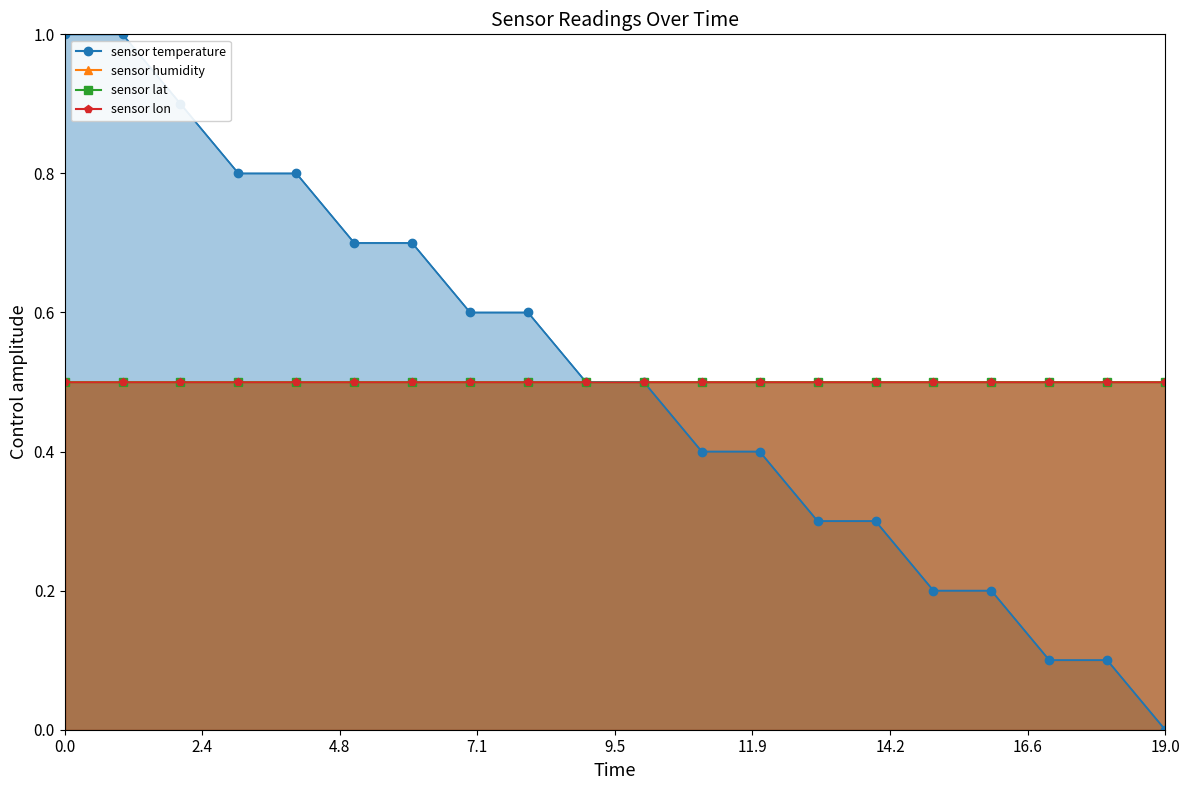

Reading left to right, extract all data points from this chart.

temperature: 1.0	1.0	0.9	0.8	0.8	0.7	0.7	0.6	0.6	0.5	0.5	0.4	0.4	0.3	0.3	0.2	0.2	0.1	0.1	0.0
humidity: 0.5	0.5	0.5	0.5	0.5	0.5	0.5	0.5	0.5	0.5	0.5	0.5	0.5	0.5	0.5	0.5	0.5	0.5	0.5	0.5
lat: 0.5	0.5	0.5	0.5	0.5	0.5	0.5	0.5	0.5	0.5	0.5	0.5	0.5	0.5	0.5	0.5	0.5	0.5	0.5	0.5
lon: 0.5	0.5	0.5	0.5	0.5	0.5	0.5	0.5	0.5	0.5	0.5	0.5	0.5	0.5	0.5	0.5	0.5	0.5	0.5	0.5